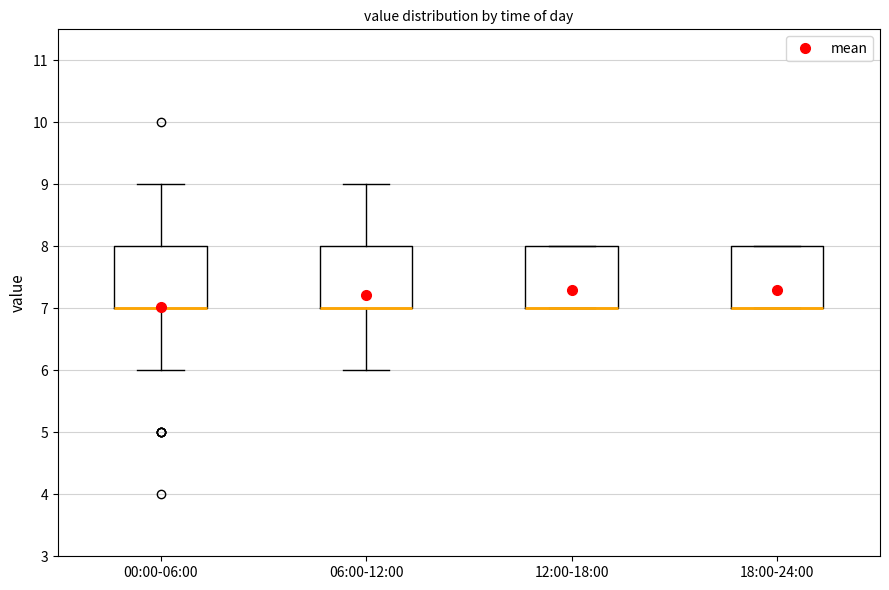

Reading left to right, read every box against the y-axis: the position of its median line, the range the box covers, and the ends of its whiskers. The values are not printed on the chart, so give them approximately, as read against the axis.

00:00-06:00: median 7 (drawn on the box's lower edge), box 7 to 8, whiskers 6 to 9
06:00-12:00: median 7 (drawn on the box's lower edge), box 7 to 8, whiskers 6 to 9
12:00-18:00: median 7 (drawn on the box's lower edge), box 7 to 8, whiskers 7 to 8
18:00-24:00: median 7 (drawn on the box's lower edge), box 7 to 8, whiskers 7 to 8